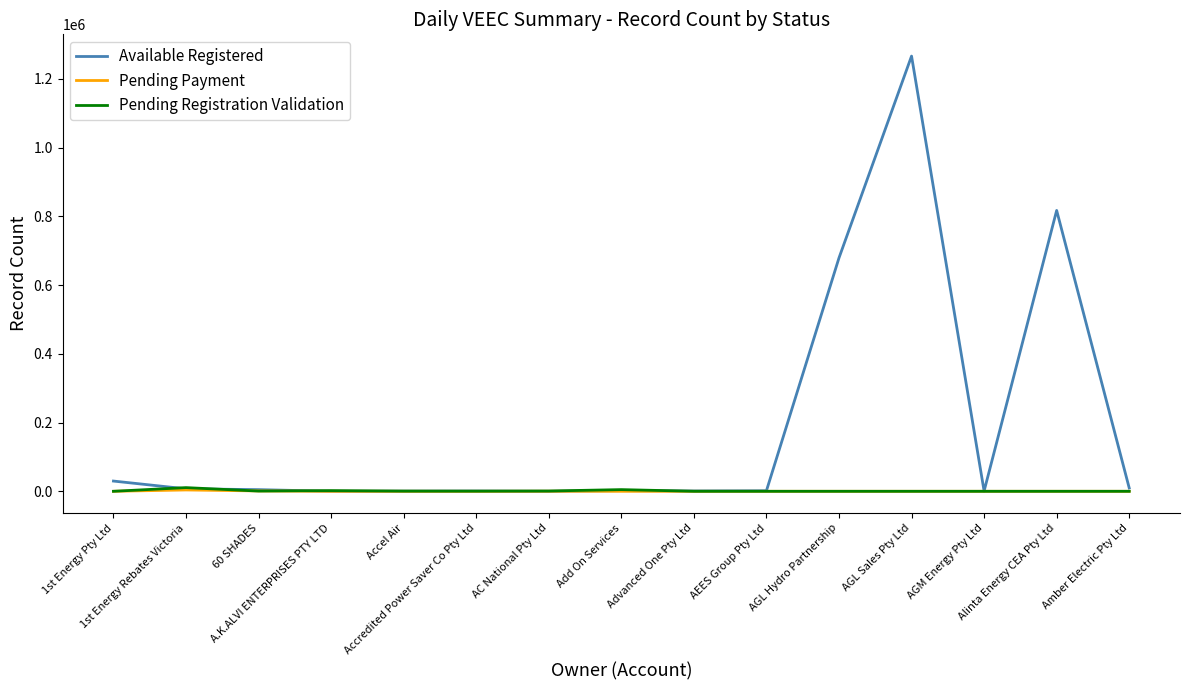

What is the sum of all Pending Payment values?

5131